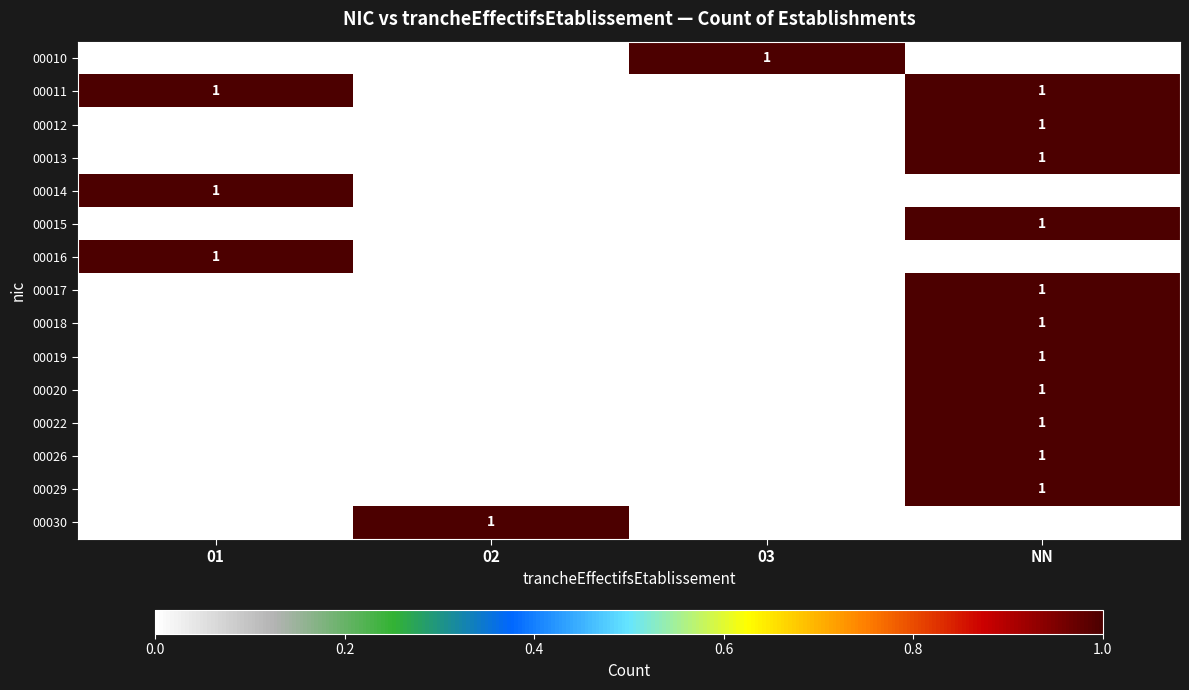

At how many categories does at least one series exceed 0?

4